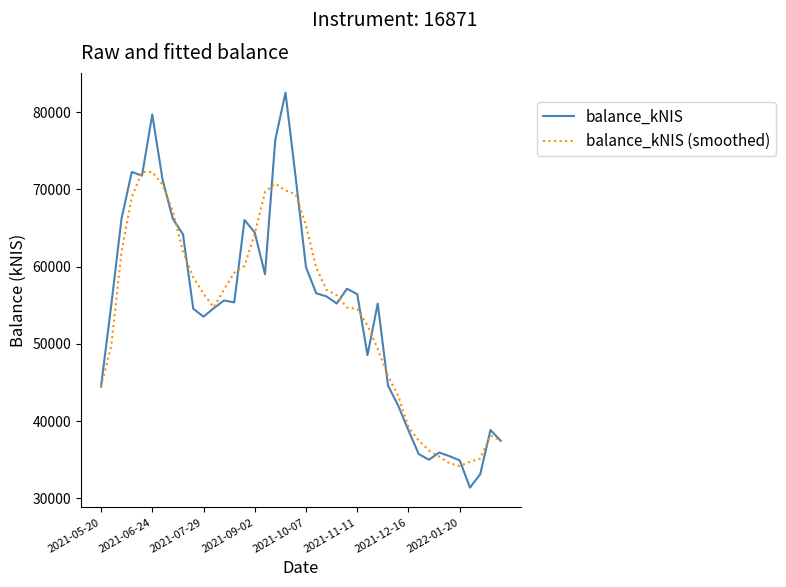

List the series in order of their peak value, highest first.

balance_kNIS, balance_kNIS (smoothed)